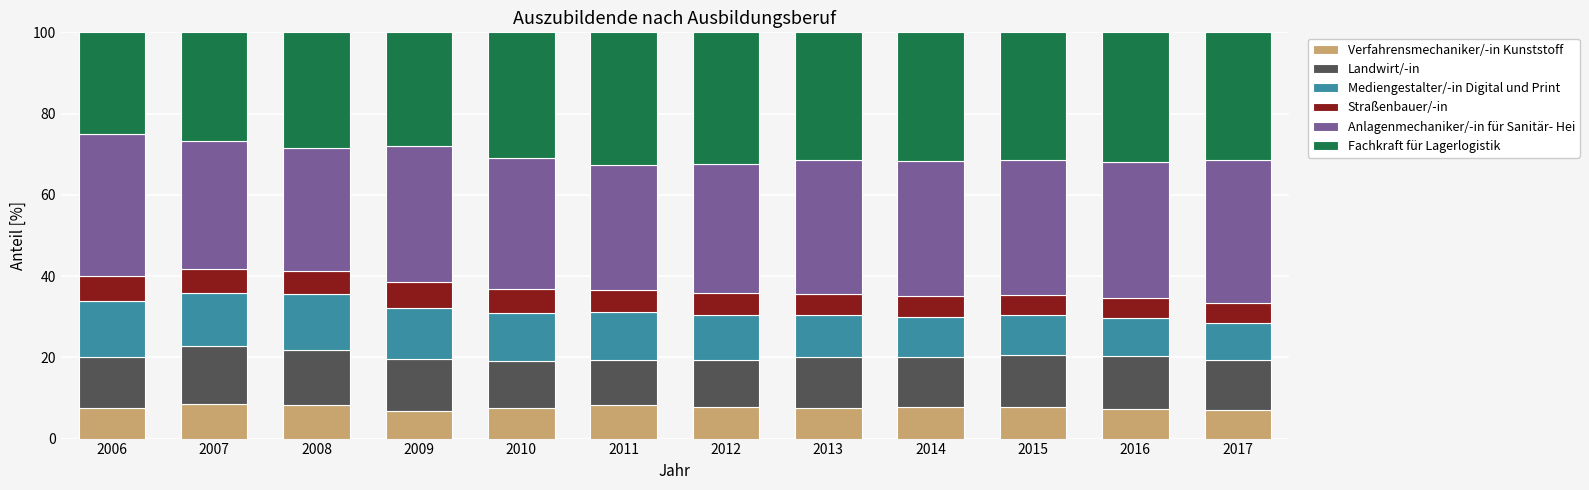

What is the lowest value of the Verfahrensmechaniker/-in Kunststoff series?

6.9